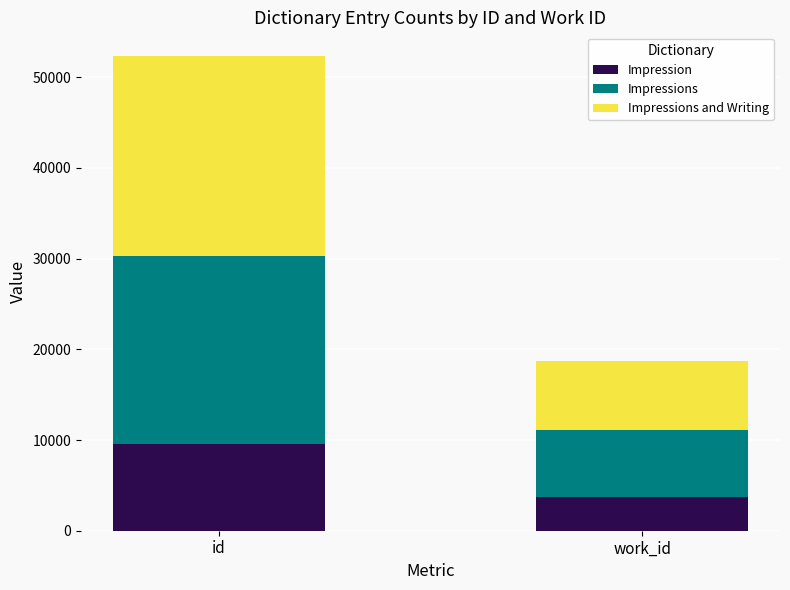

At which label does Impression reach its minimum?

work_id